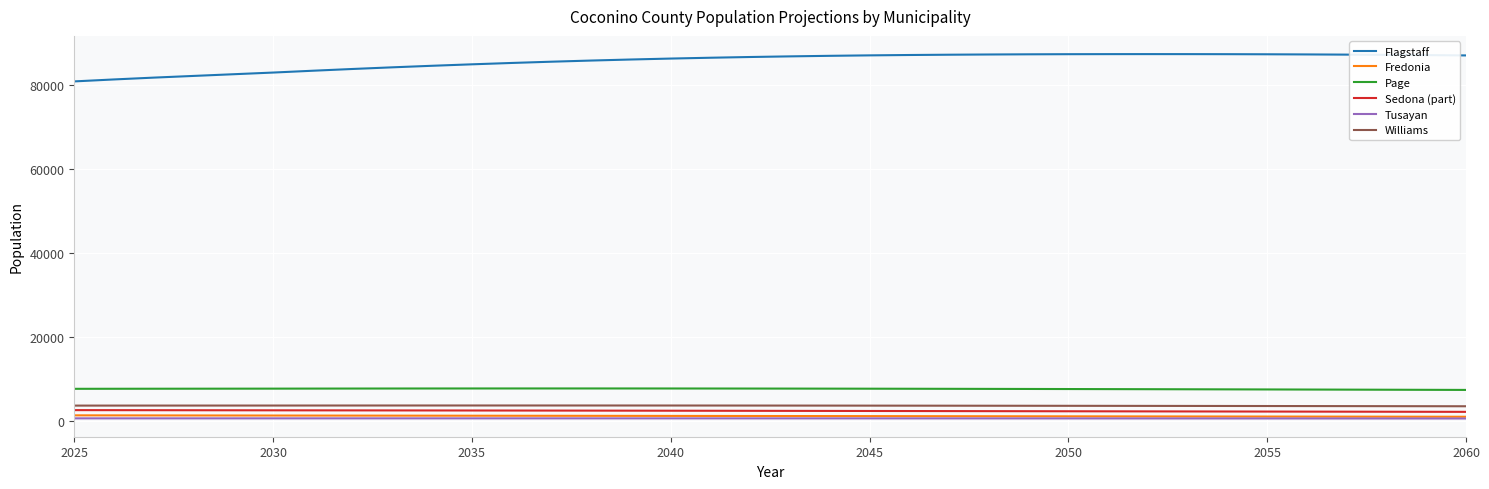

True or false: Fredonia and Williams intersect in this chart.

False